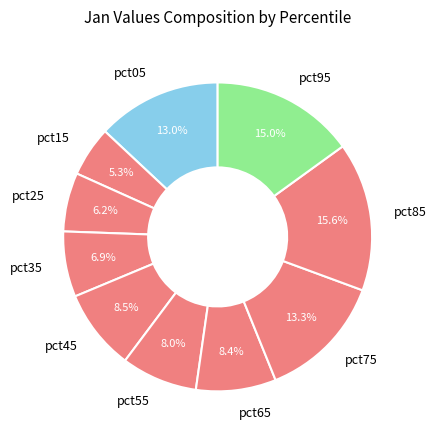

How much of the chart is everything except pct65?

91.6%